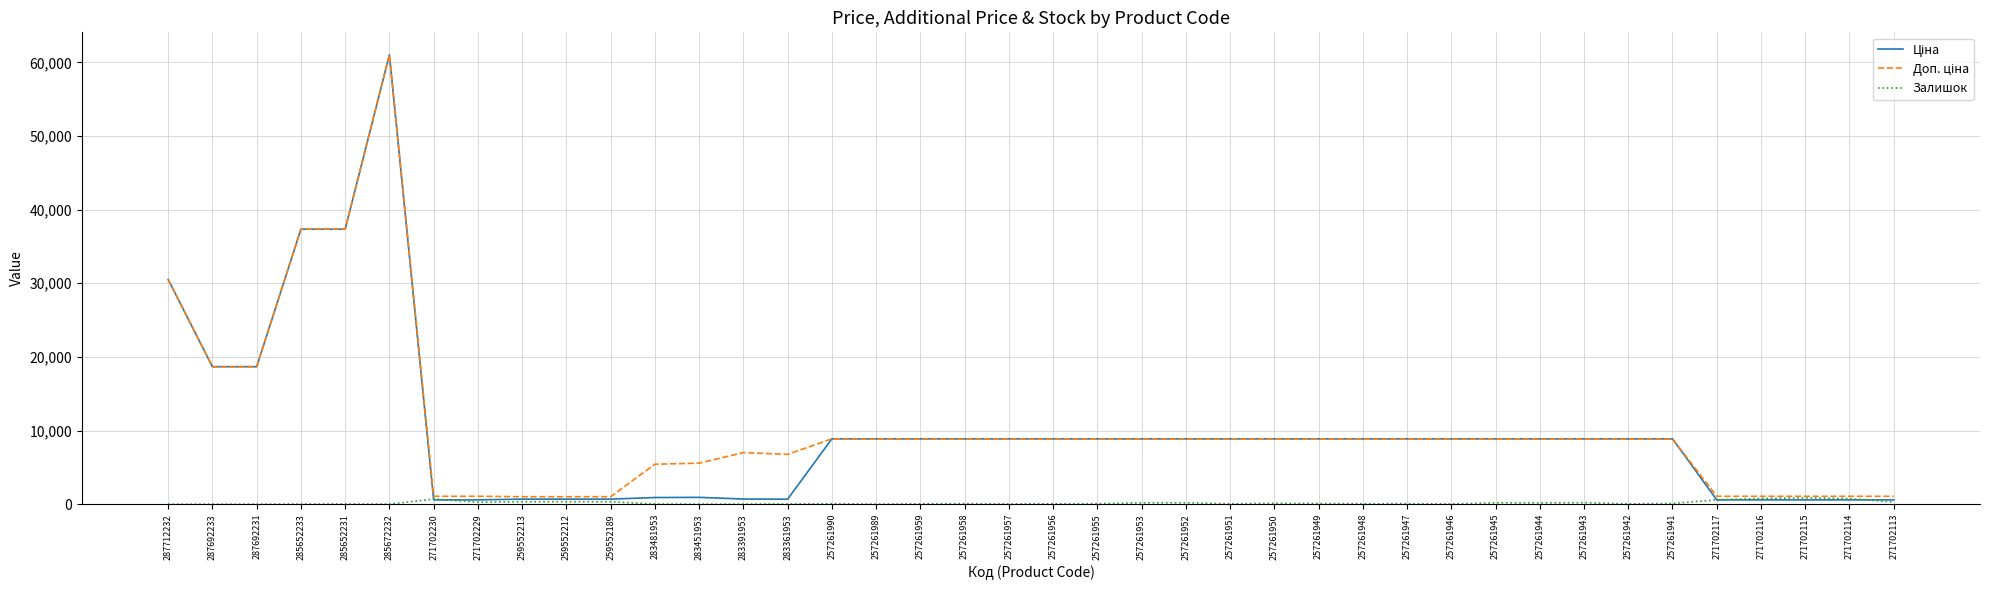

The Залишок series shows 96.0 at 257261941. True or false?

True